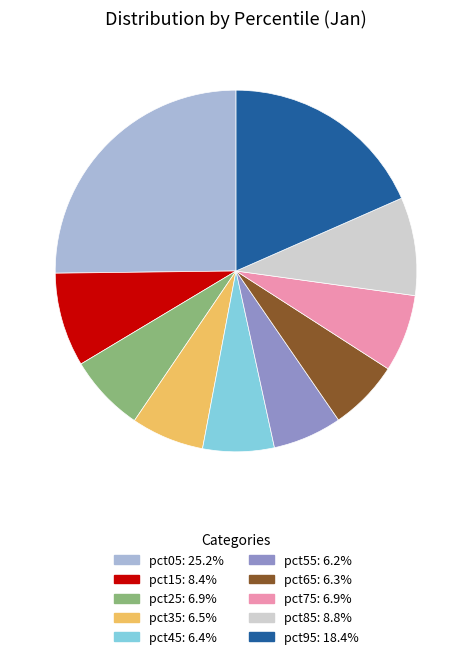

What is the largest slice in the pie chart?

pct05